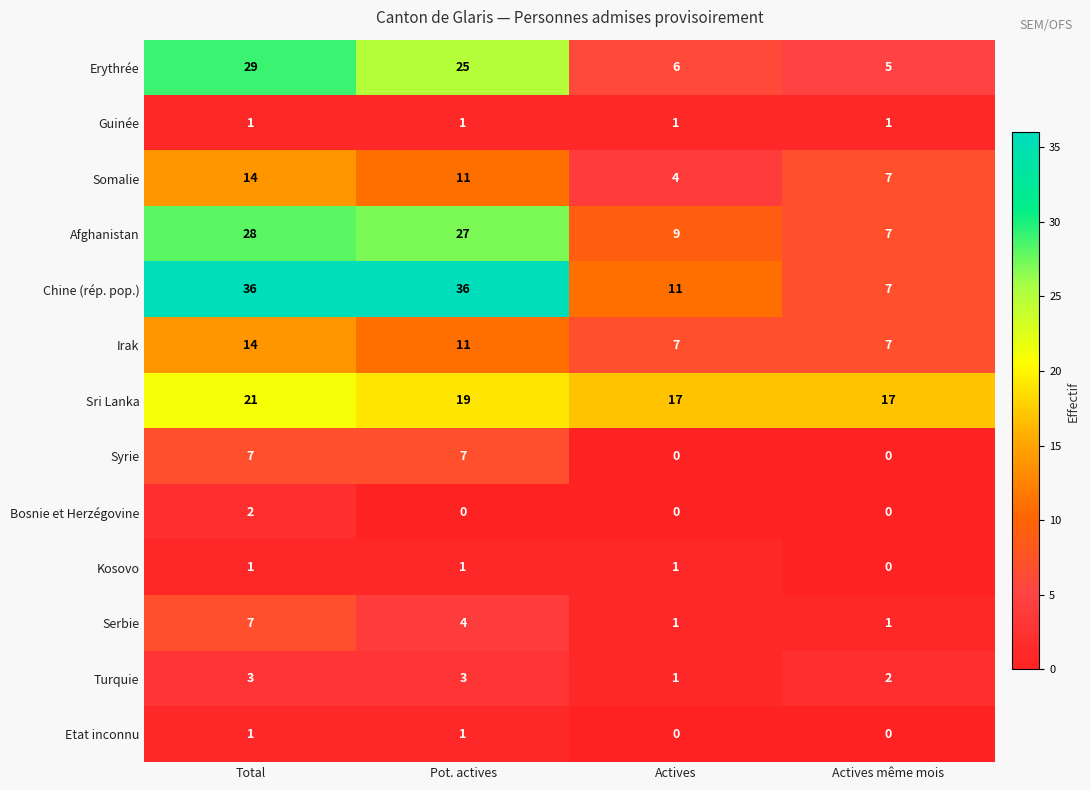

Rank the categories by Erythrée value from highest to lowest.

Total, Pot. actives, Actives, Actives même mois